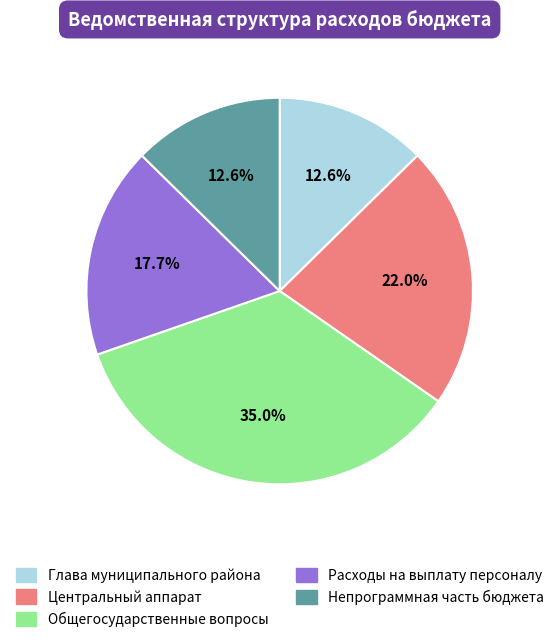

Is the sum of Центральный аппарат and Непрограммная часть бюджета greater than half?

No